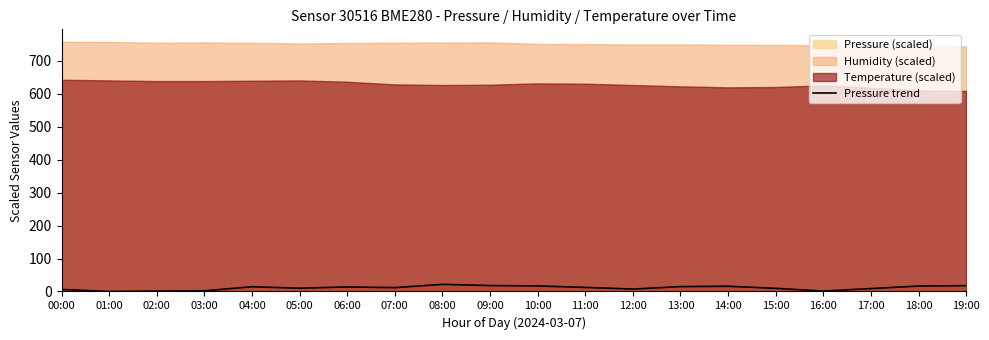

How many values are below 12?

10